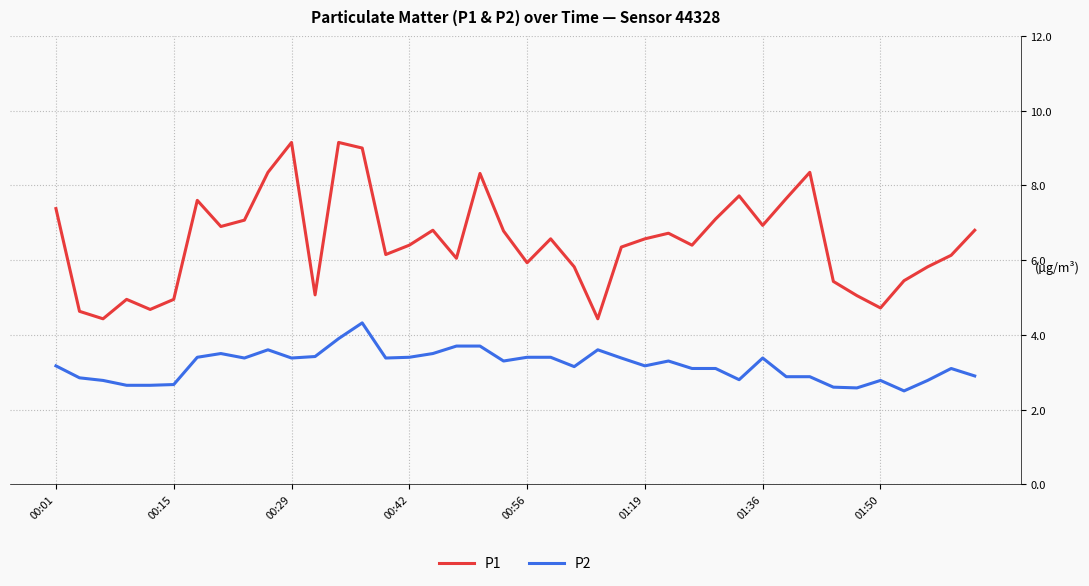

Which series has the largest range (max minus min)?

P1